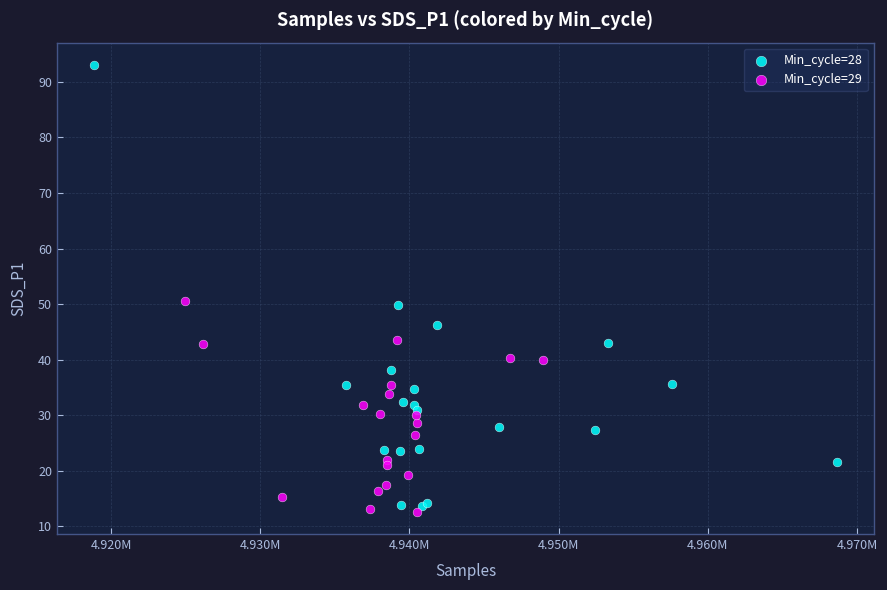

Which series has the largest Y range (max minus min)?

Min_cycle=28